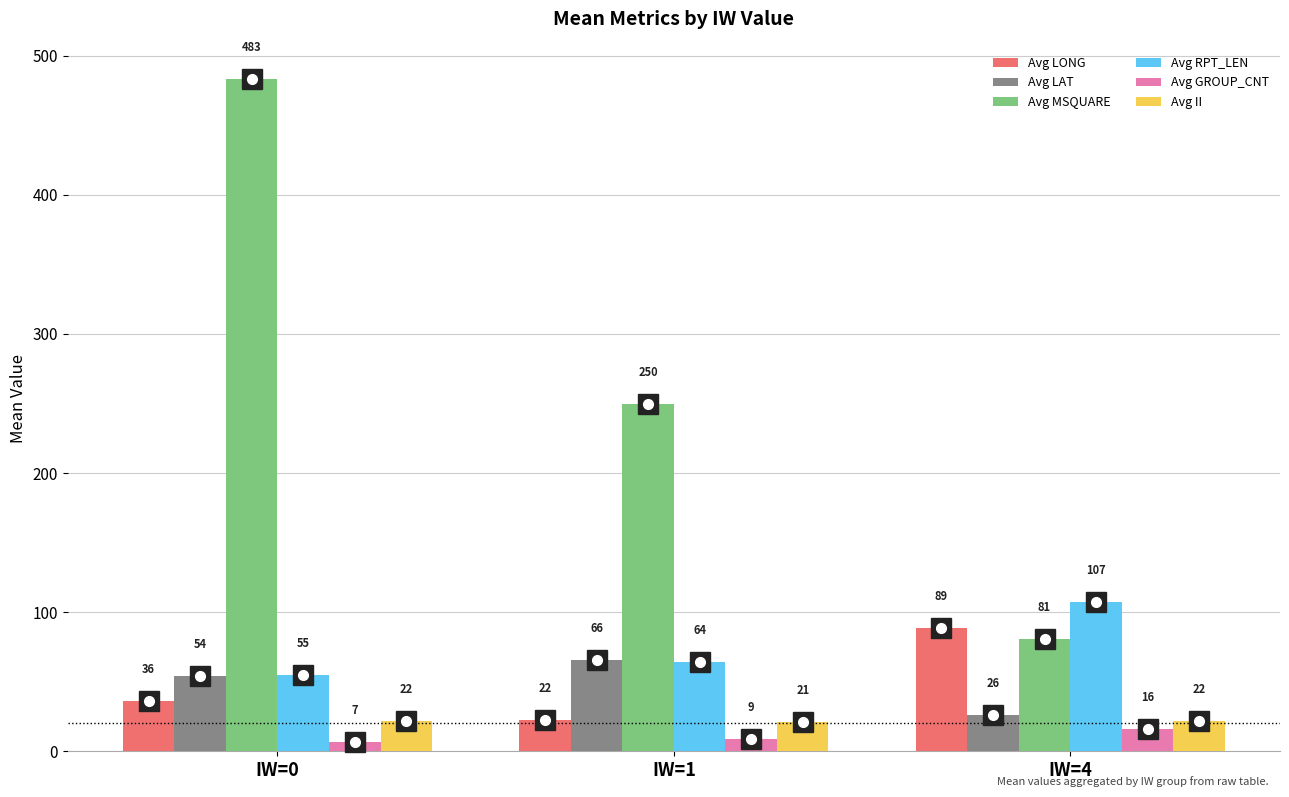

What is the value of the Avg GROUP_CNT bar at the 2nd from the left?

9.0